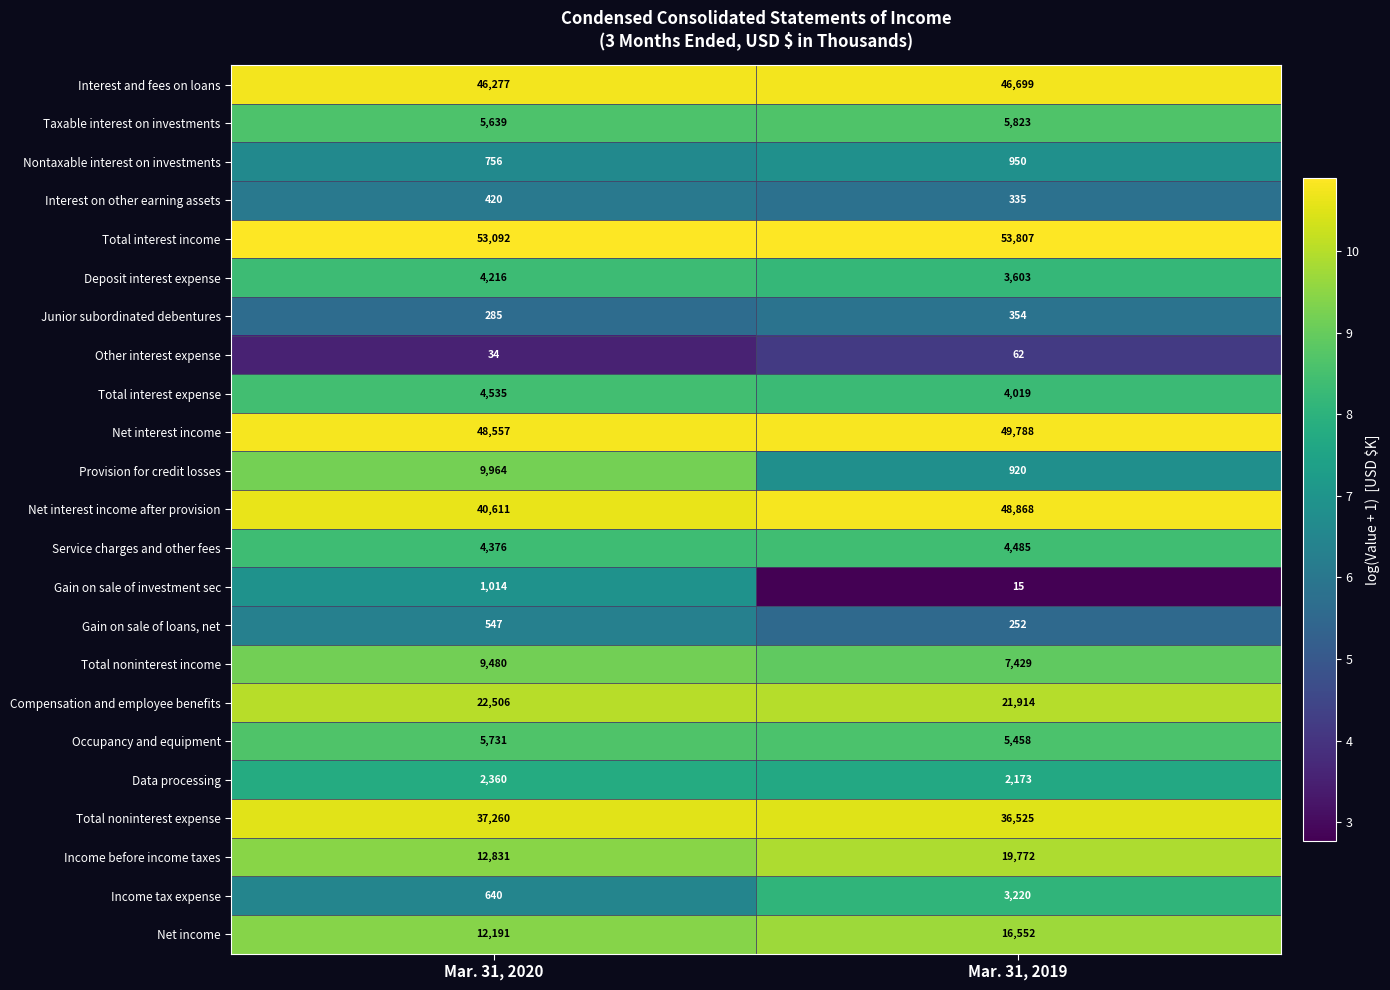

Which series has the largest total across all categories?

Total interest income